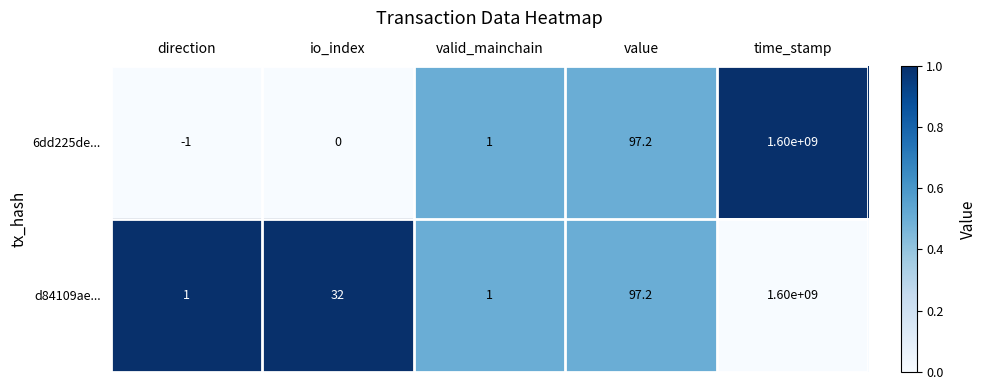

At direction, list the series in order from largest to smallest.

d84109ae..., 6dd225de...